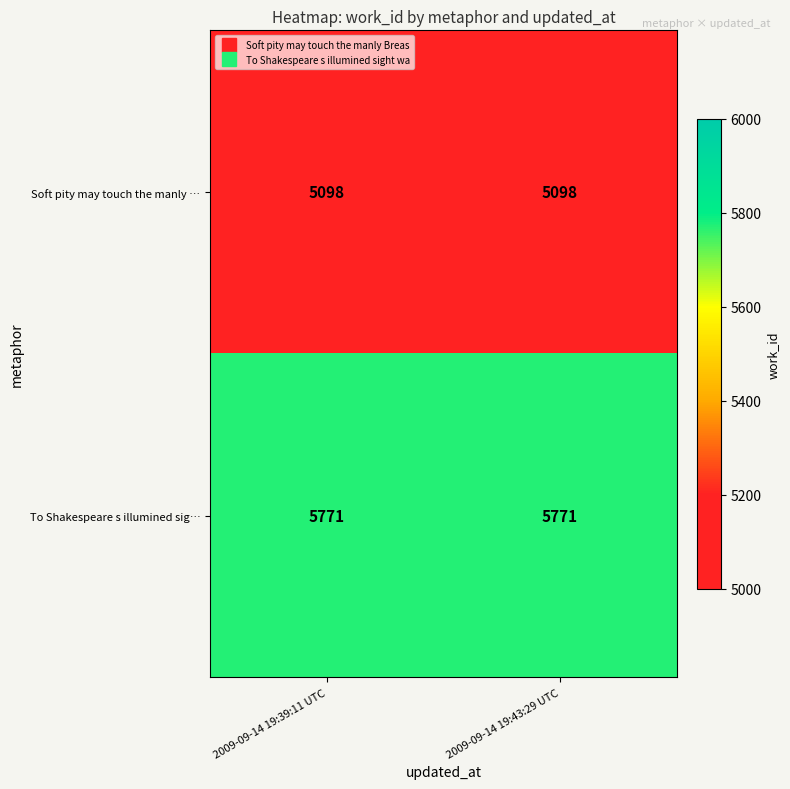

Reading left to right, what are all the values shown in this chart?

Soft pity may touch the manly …: 5098	5098
To Shakespeare s illumined sig…: 5771	5771